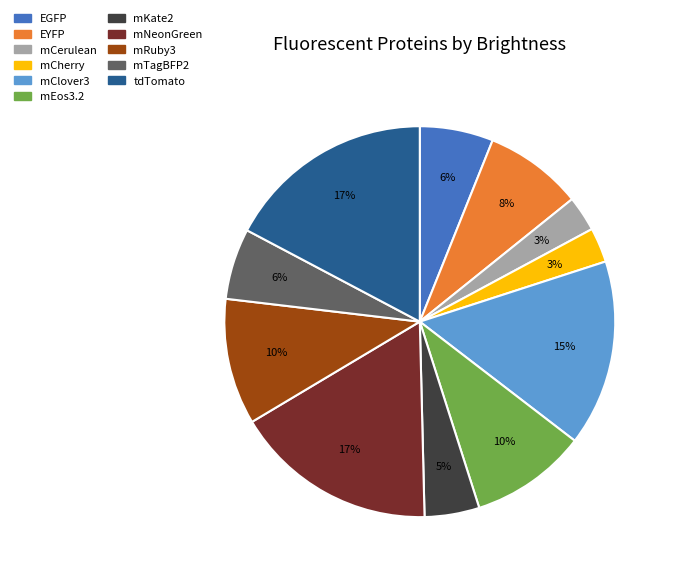

To the nearest percent, what percentage of the pie is mClover3?

15%